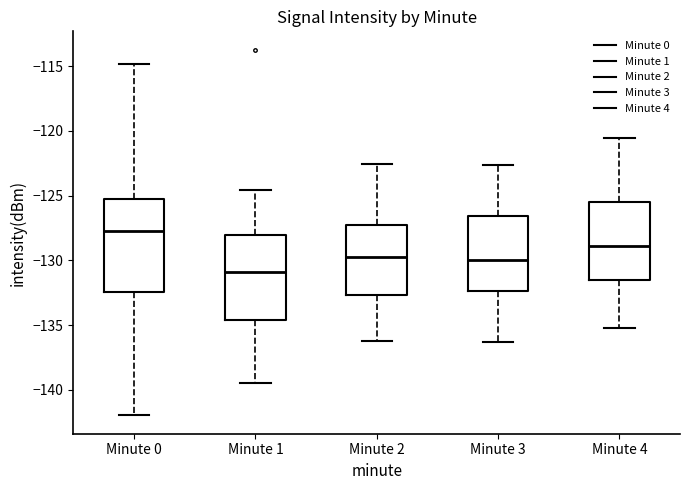

Where is the upper edge of the box for Minute 0 on the y-axis? The values are not printed on the chart, so give them approximately, as read against the axis.

-125.0